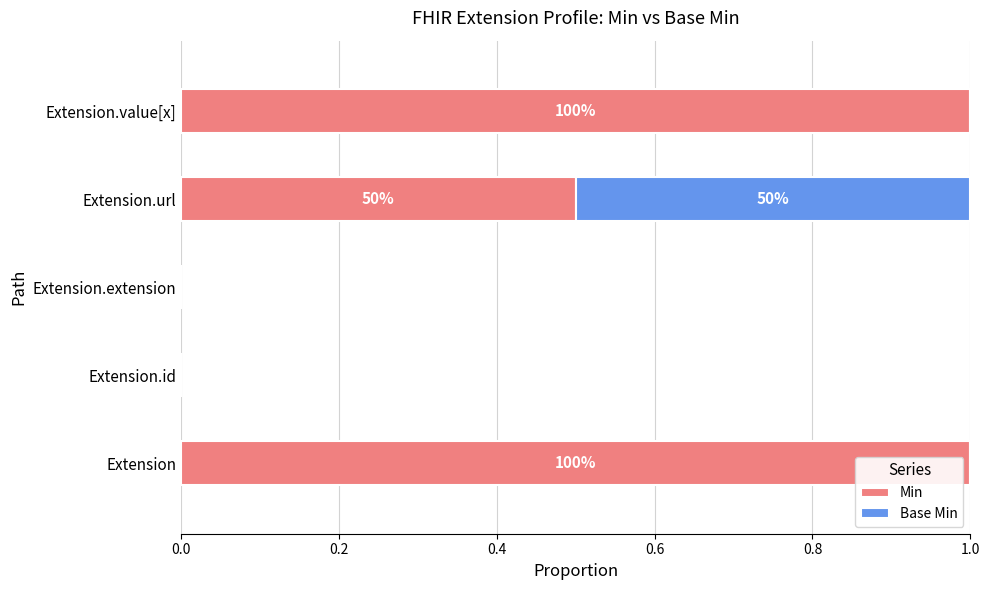

The Min series shows 0.0 at Extension.id. True or false?

True